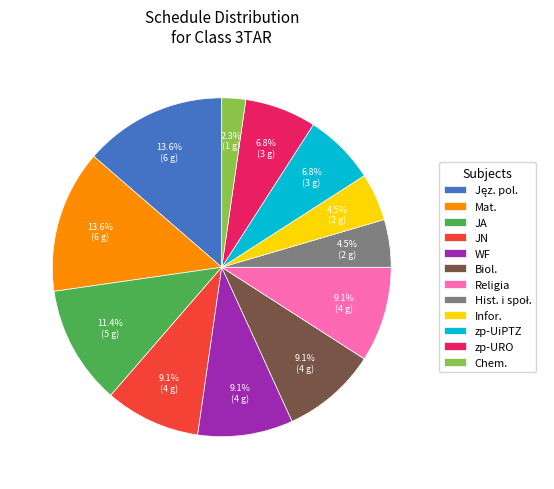

Which category has the smallest portion of the pie?

Chem.